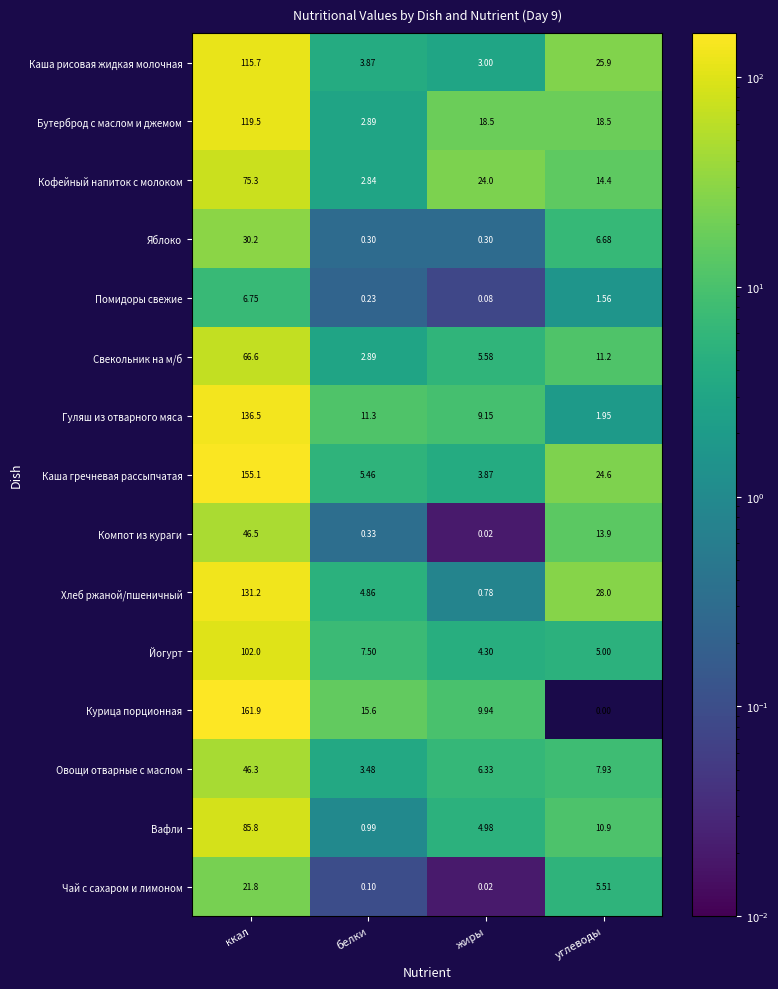

At which category does the chart reach its peak across all series?

ккал